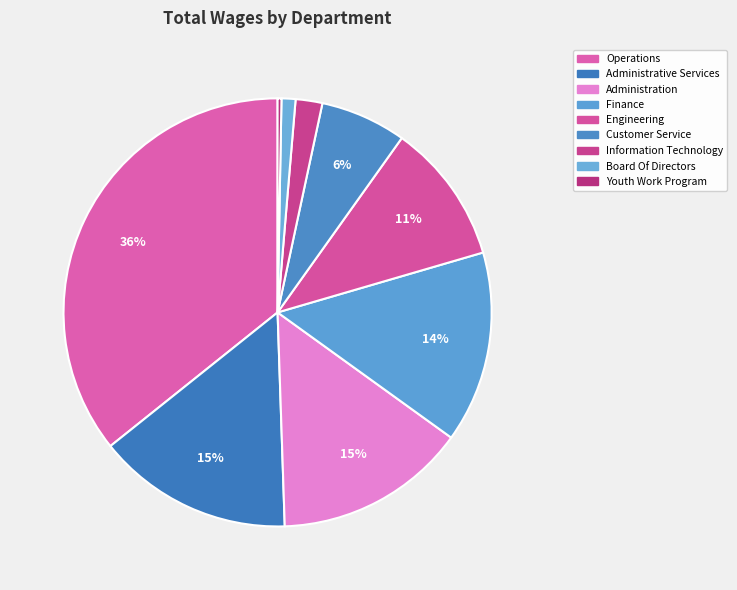

Combined, what portion of the pie is Administrative Services and Board Of Directors?

15.9%